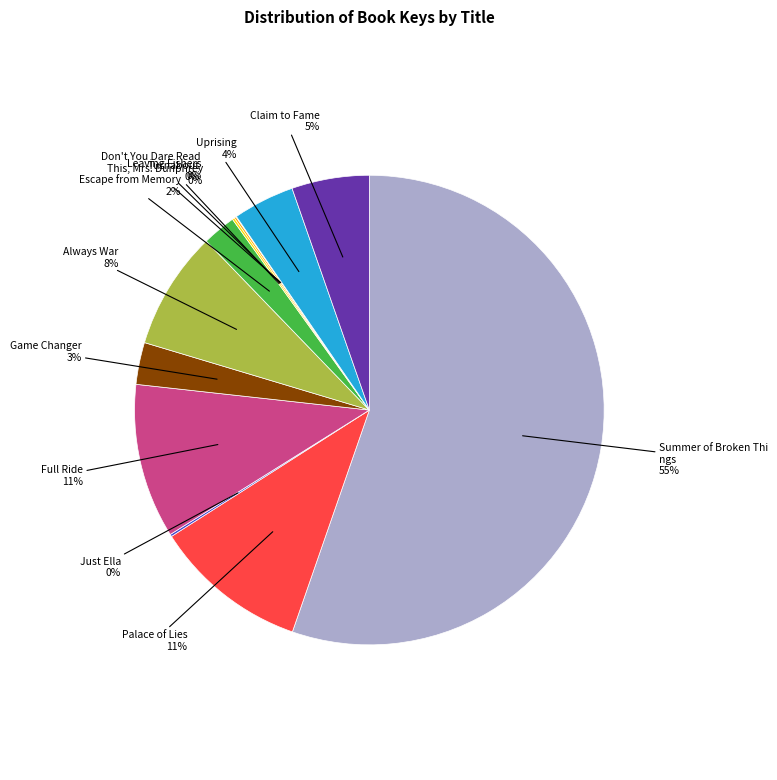

Does any single category account for the majority?

Yes